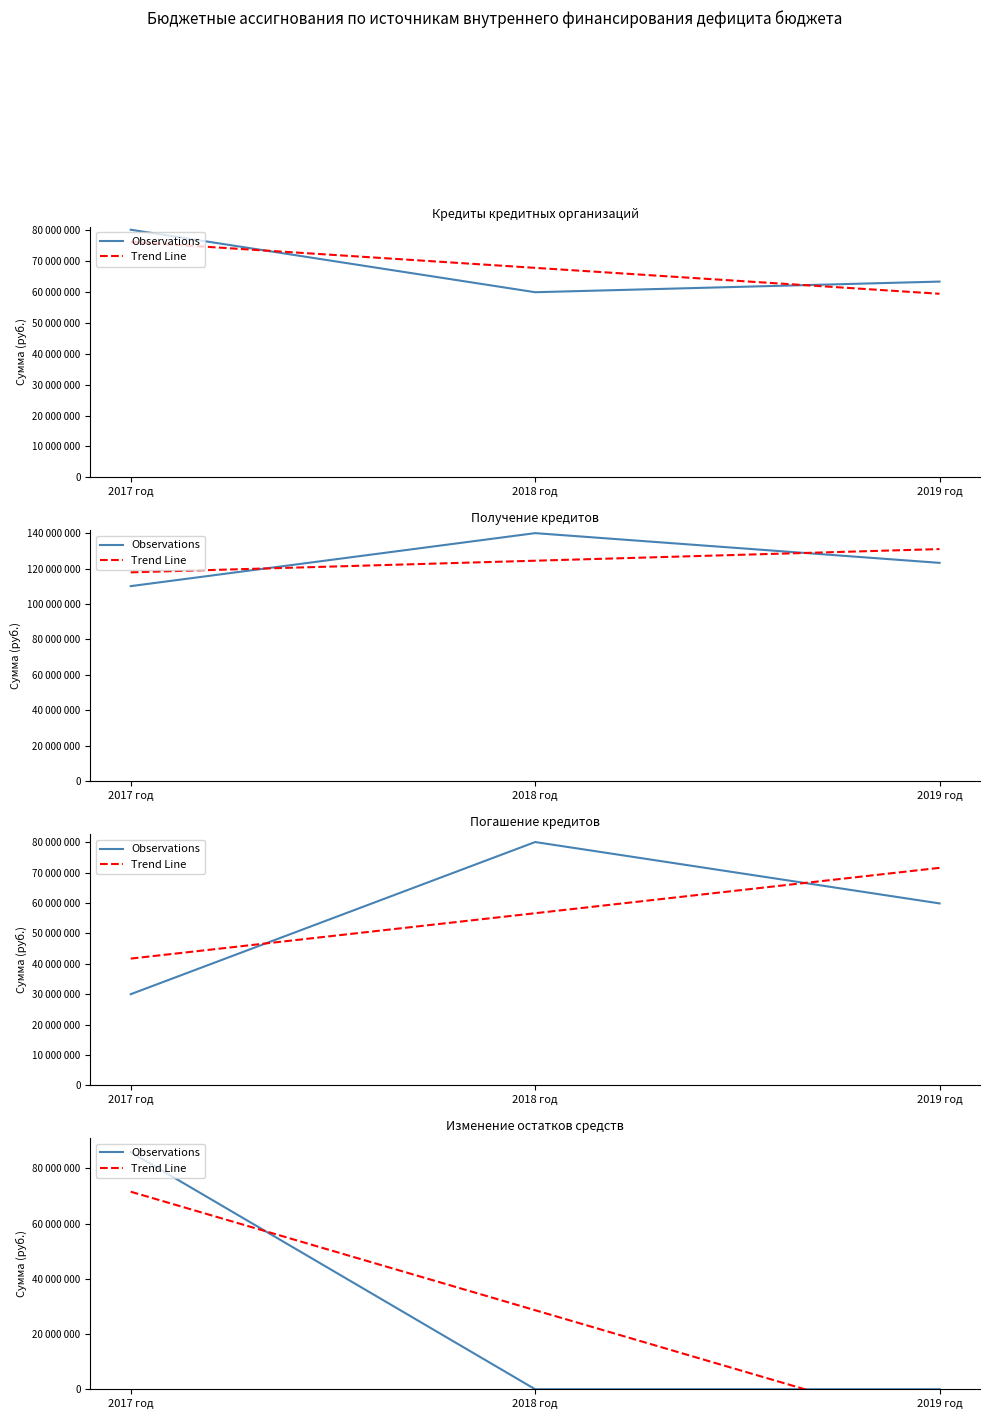

True or false: Trend Line has a value of -24157757.8 at 2019 год.

False